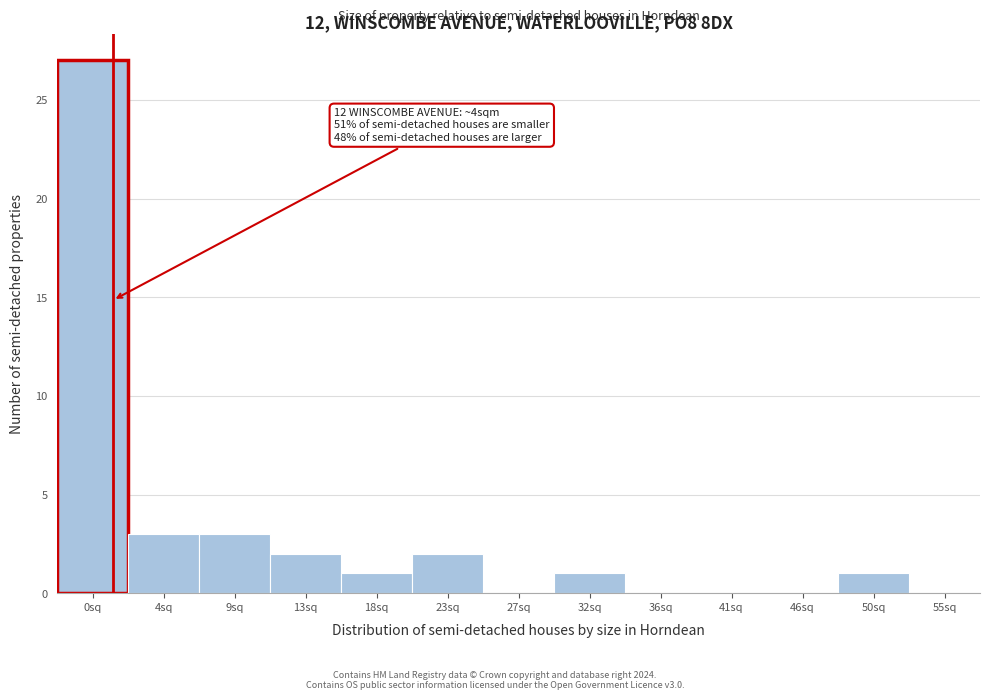

Reading right to left, what are all the values shown in this chart?

55sq=0	50sq=1	46sq=0	41sq=0	36sq=0	32sq=1	27sq=0	23sq=2	18sq=1	13sq=2	9sq=3	4sq=3	0sq=27